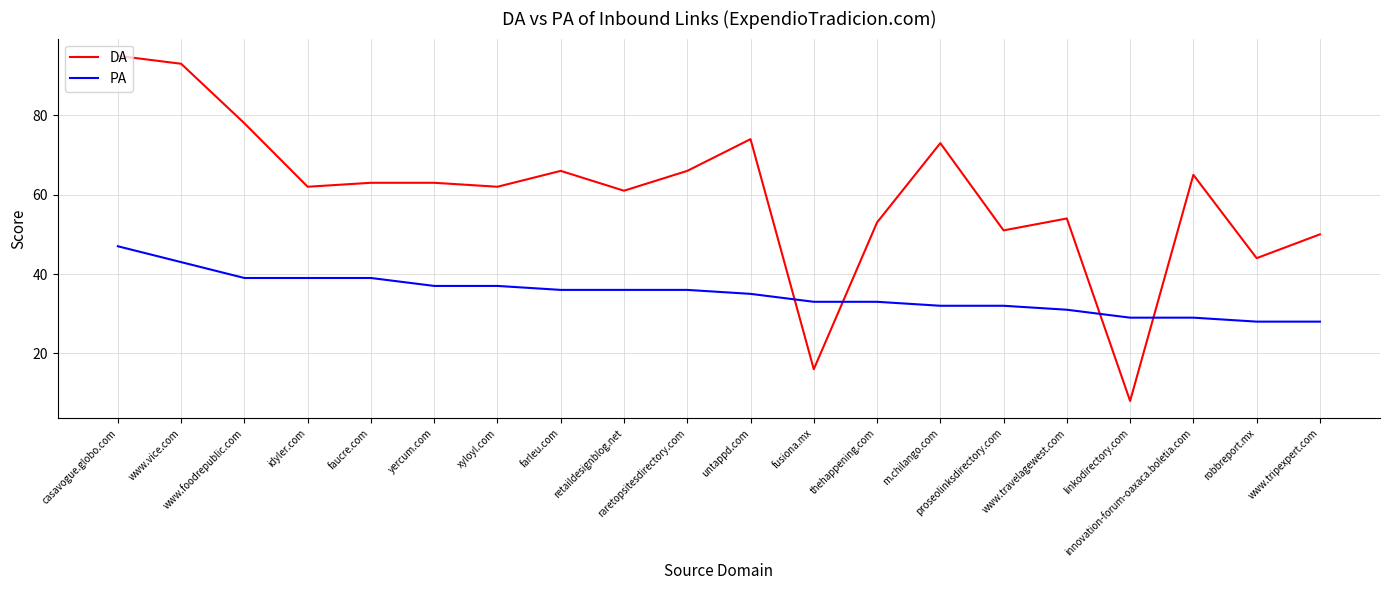

Between raretopsitesdirectory.com and untappd.com, which series saw the biggest shift?

DA